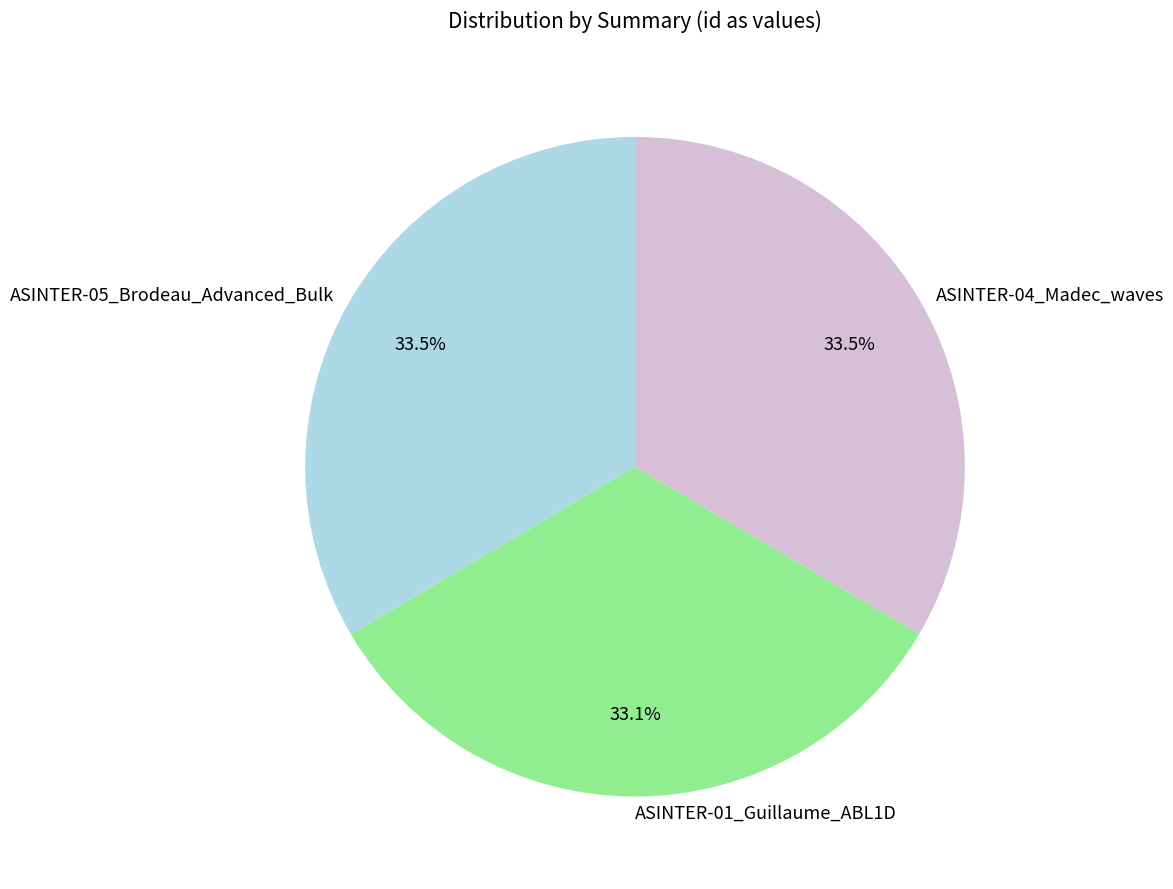

How many segments does this pie chart have?

3